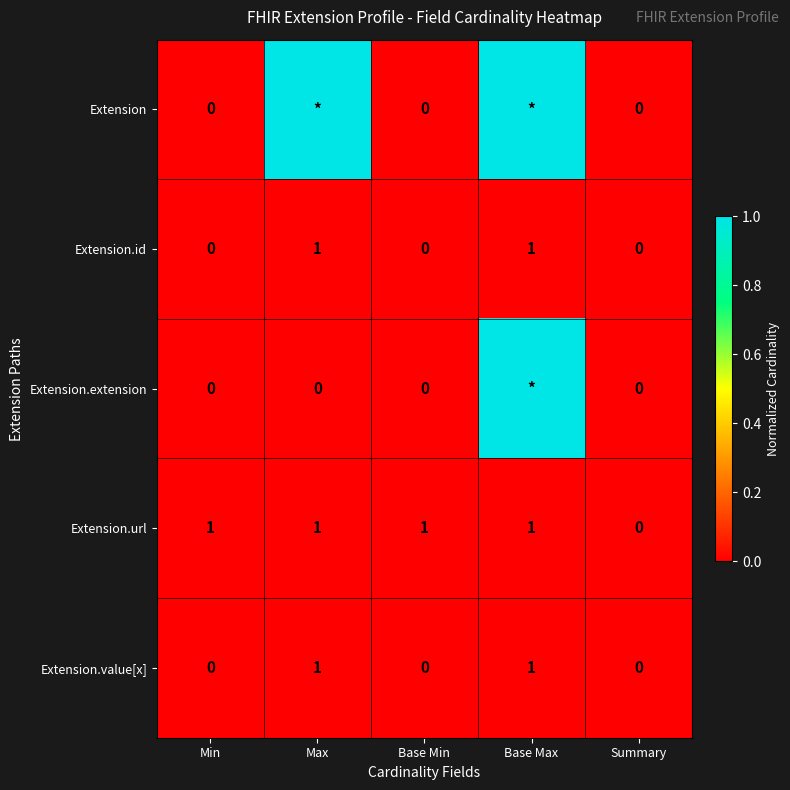

Count the number of categories in the chart.

5